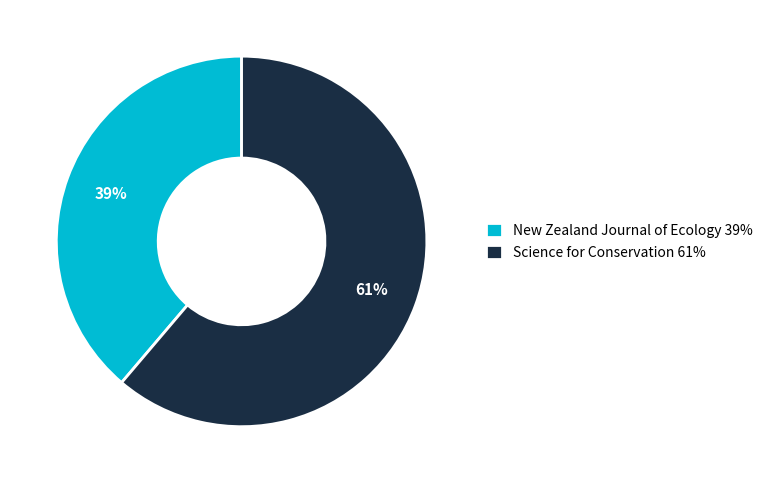

How many slices are in this pie chart?

2